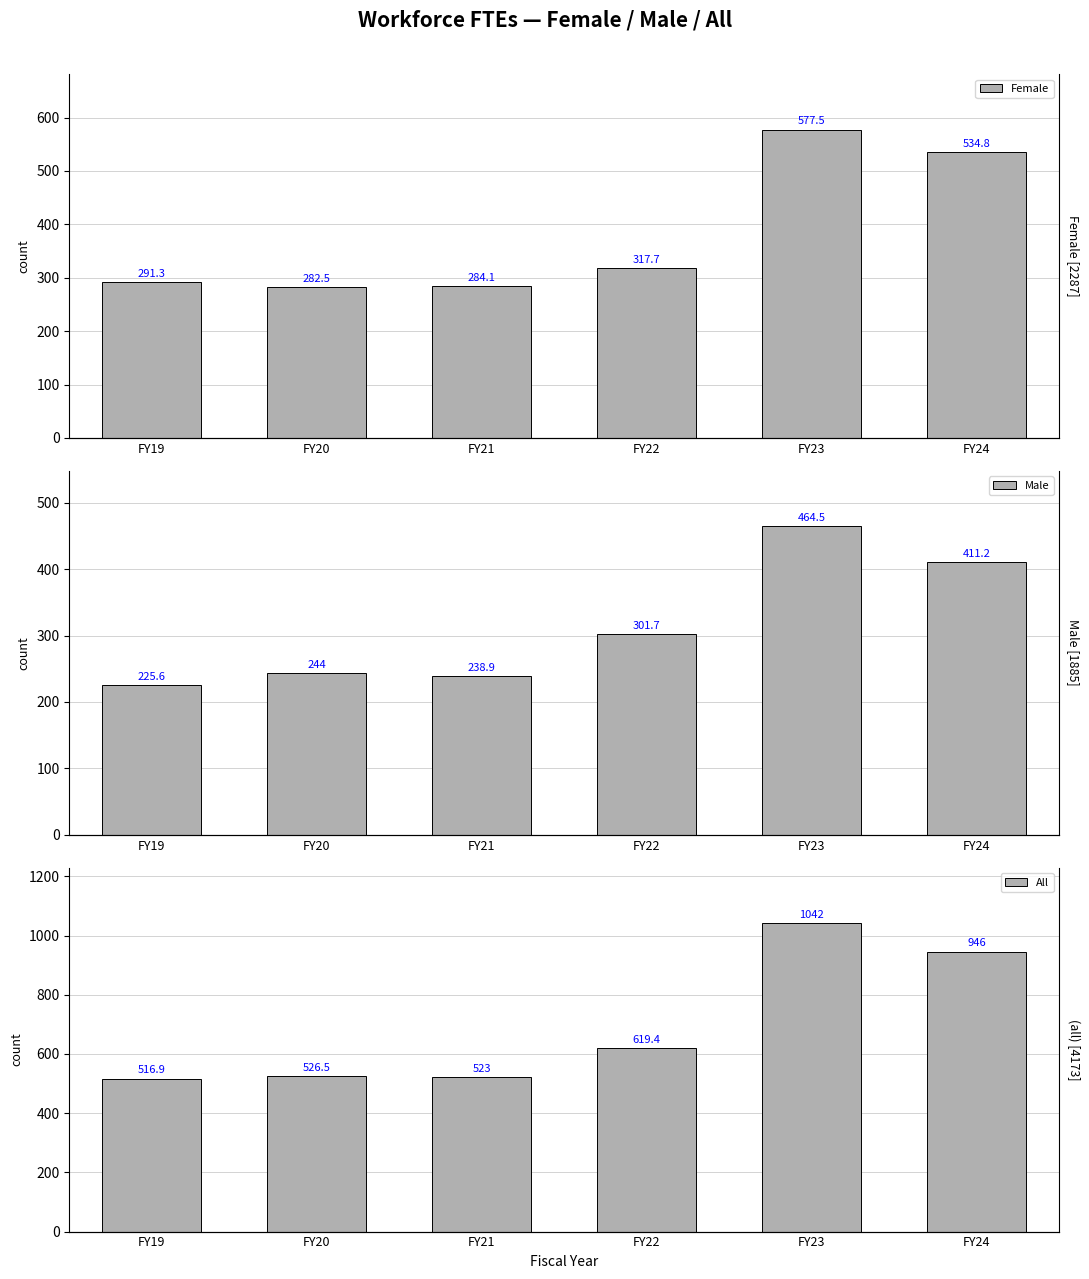

What are all the series names shown in the legend?

Female, Male, All